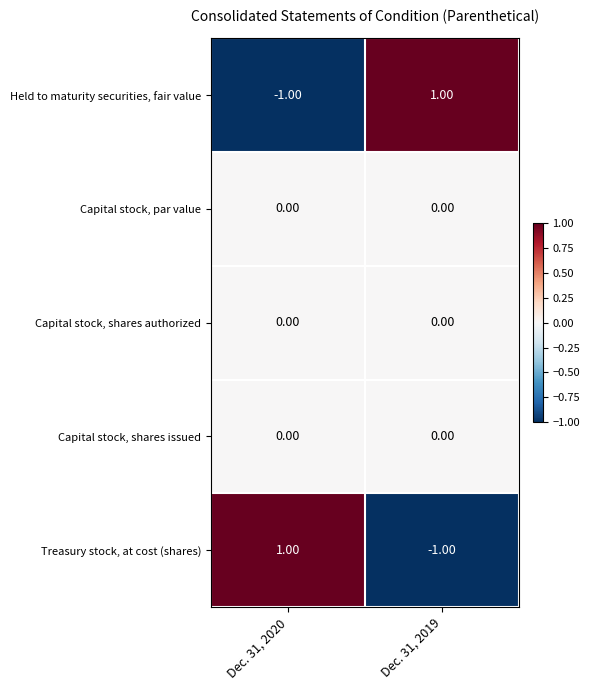

Reading left to right, extract all data points from this chart.

Held to maturity securities, fair value: Dec. 31, 2020=-1	Dec. 31, 2019=1
Capital stock, par value: Dec. 31, 2020=0	Dec. 31, 2019=0
Capital stock, shares authorized: Dec. 31, 2020=0	Dec. 31, 2019=0
Capital stock, shares issued: Dec. 31, 2020=0	Dec. 31, 2019=0
Treasury stock, at cost (shares): Dec. 31, 2020=1	Dec. 31, 2019=-1